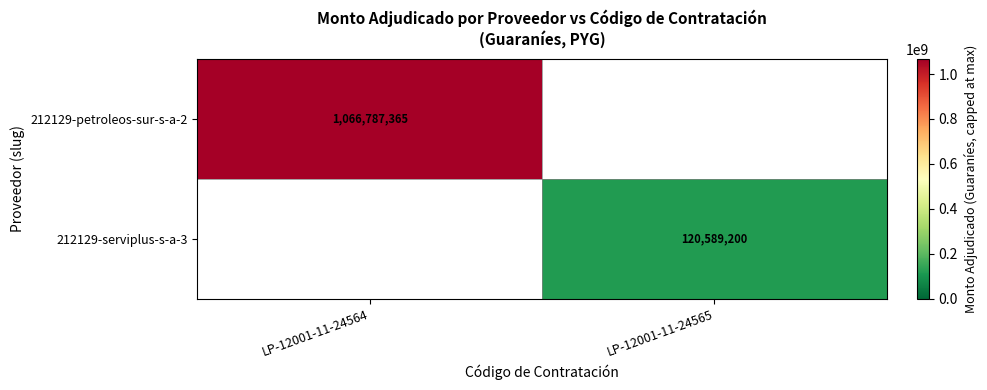

The value of 212129-serviplus-s-a-3 at LP-12001-11-24565 is 46626012. True or false?

False